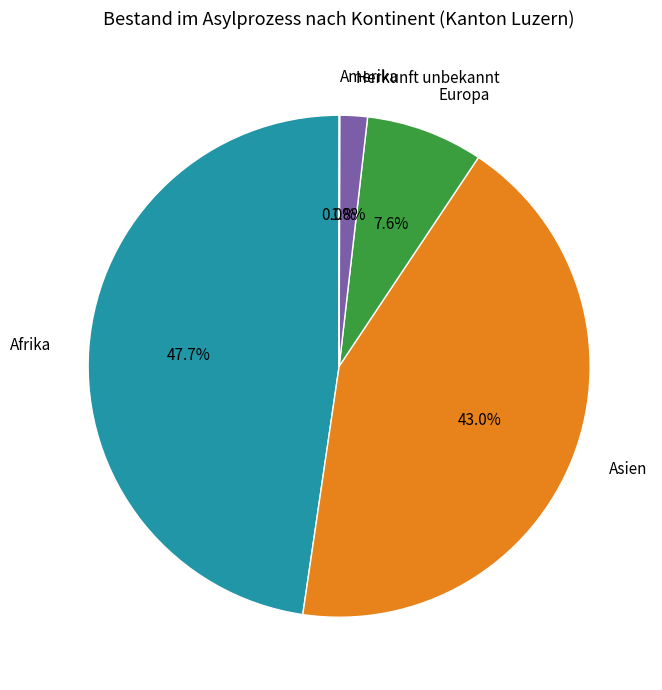

Does any single category account for the majority?

No